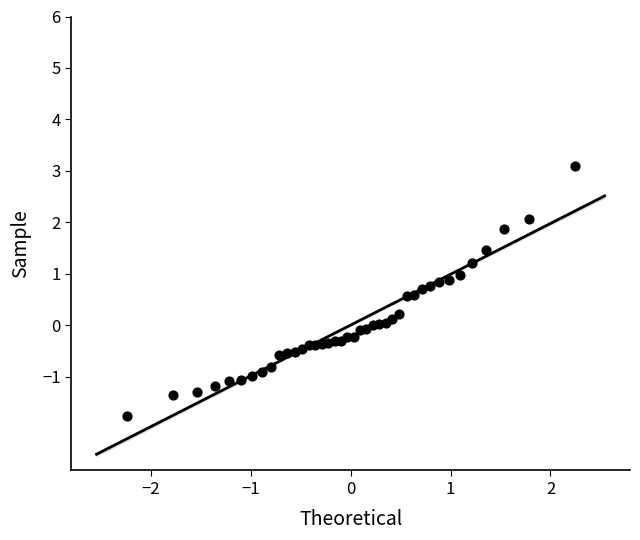

What is the range of X values (max minus min)?

4.5